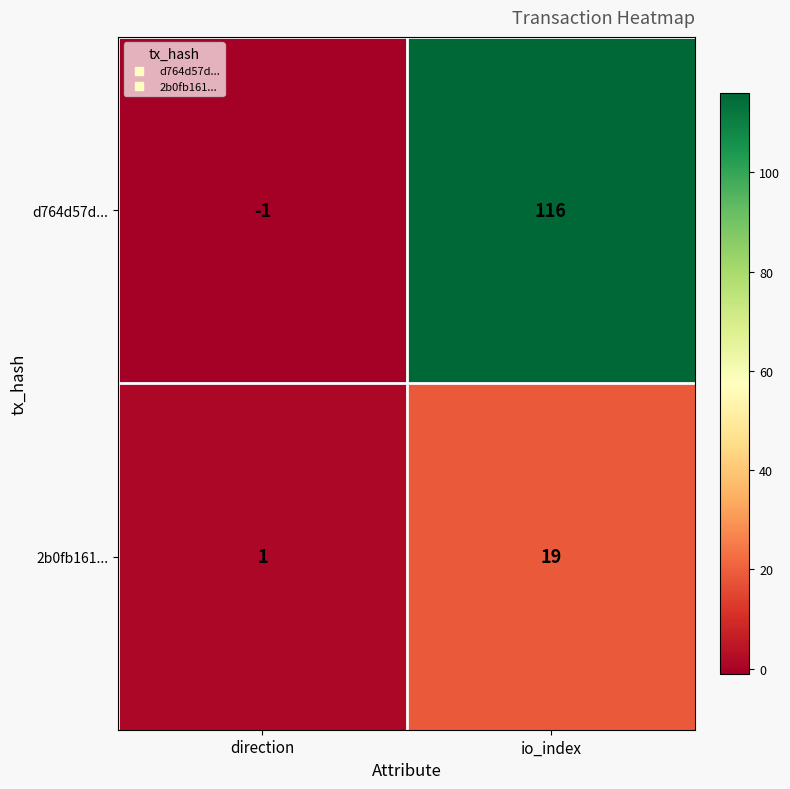

The value of d764d57d... at io_index is 116. True or false?

True